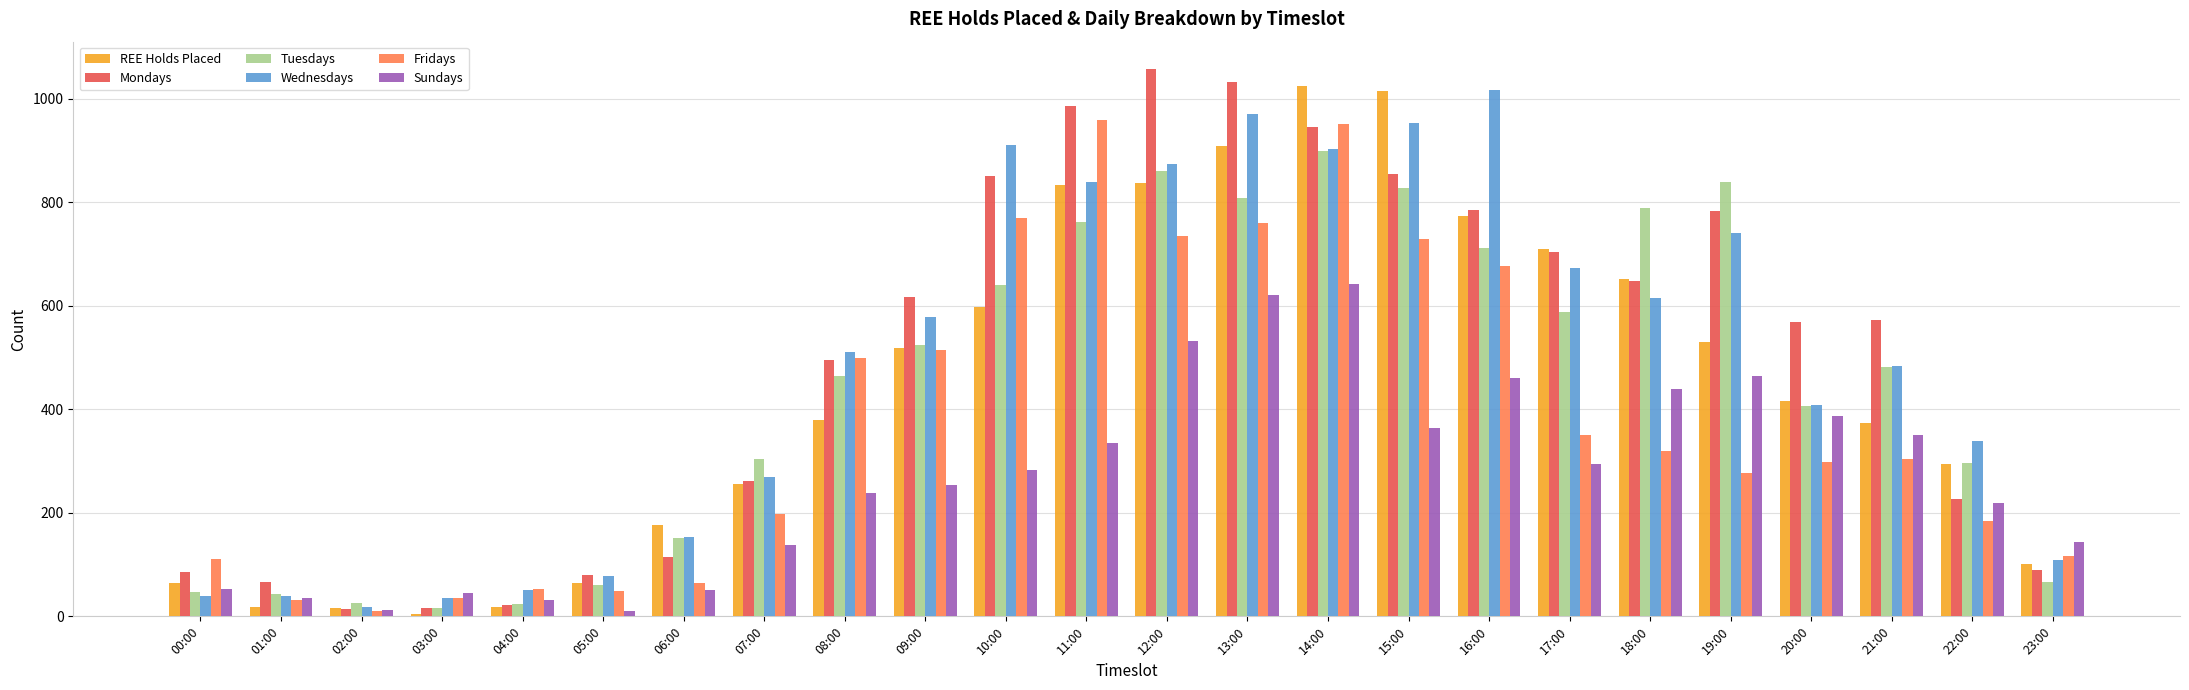

What is the difference between the highest and lowest values at 05:00?

69